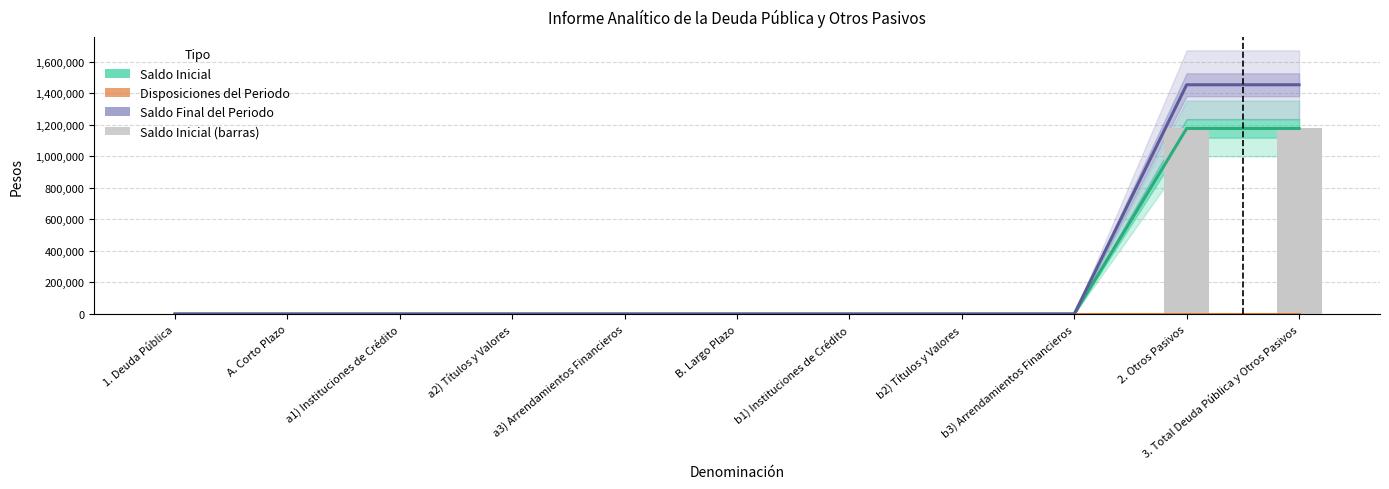

Does the chart contain any negative values?

No